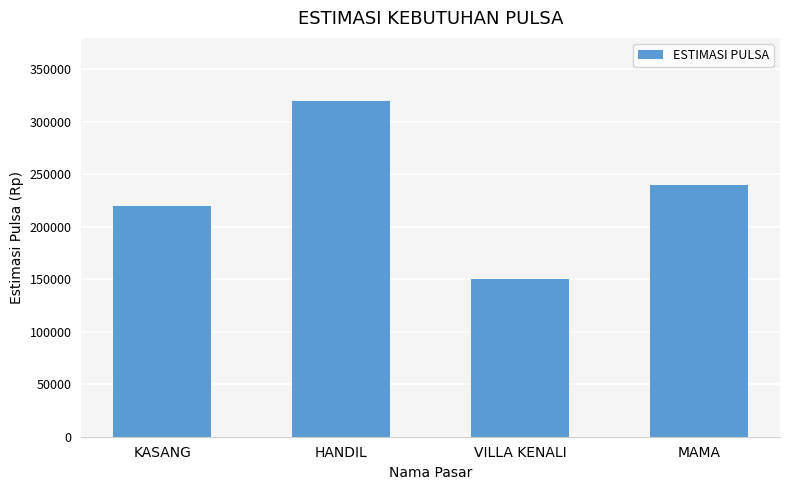

Reading right to left, extract all data points from this chart.

MAMA=240000	VILLA KENALI=150000	HANDIL=320000	KASANG=220000